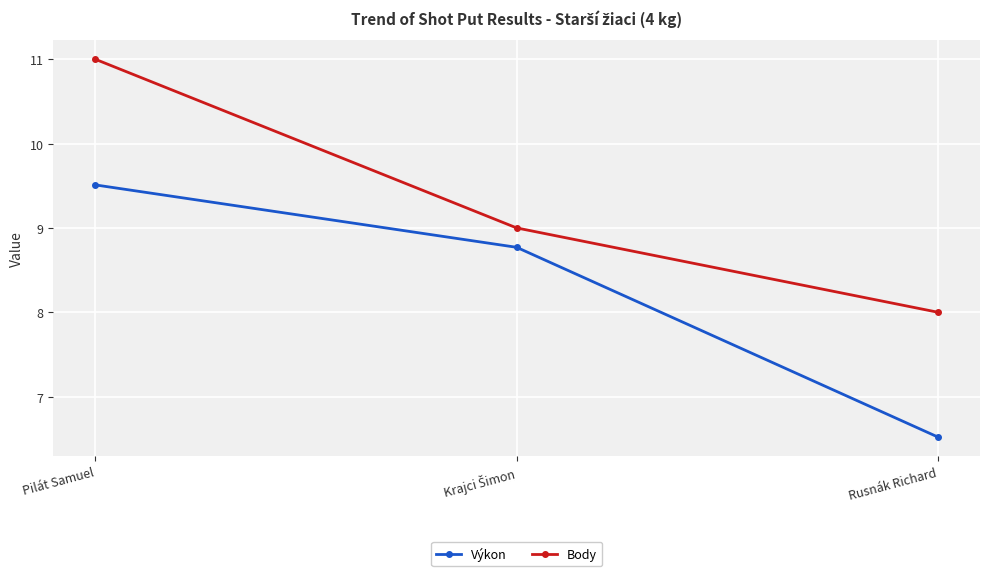

What are all the series names shown in the legend?

Výkon, Body